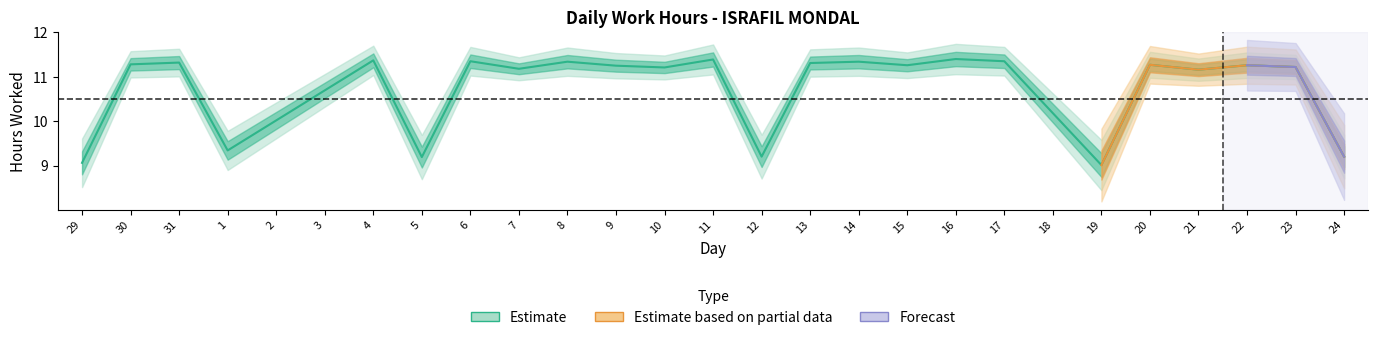

What is the label of the 18th point from the left?

15